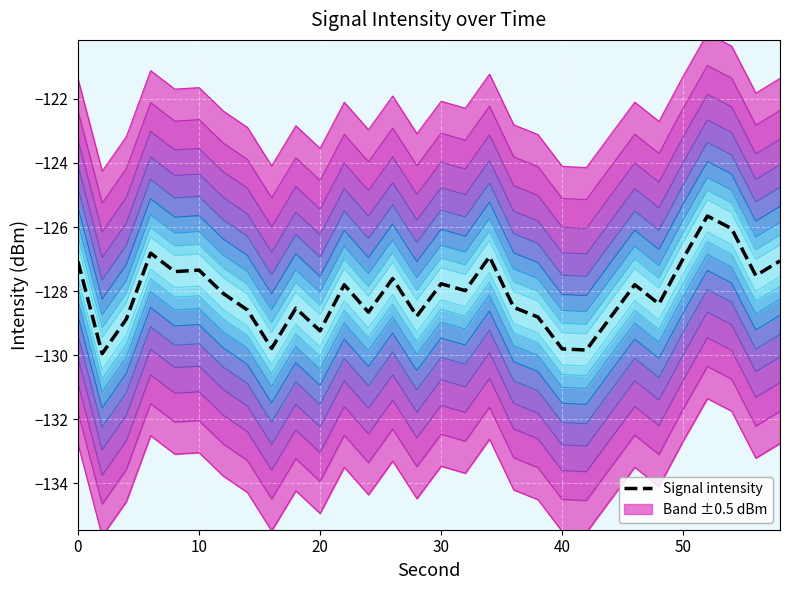

What is the minimum value for Signal intensity?

-130.0